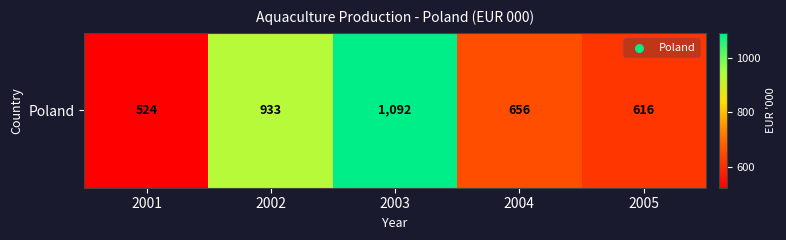

What is the difference between the values at 2001 and 2003?

568